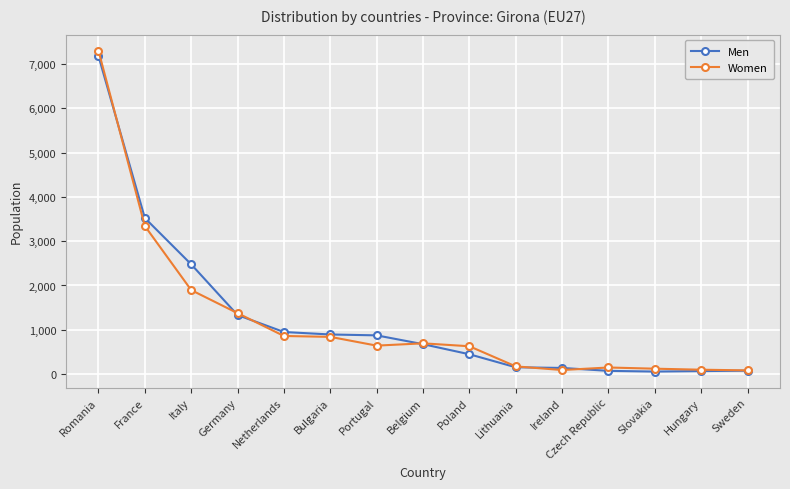

Is it true that Women equals 10314 at Romania?

False